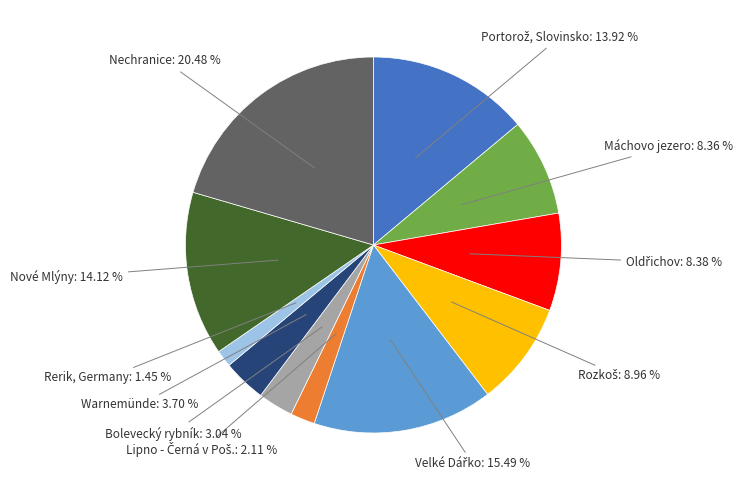

Which has a higher value, Nové Mlýny or Nechranice?

Nechranice